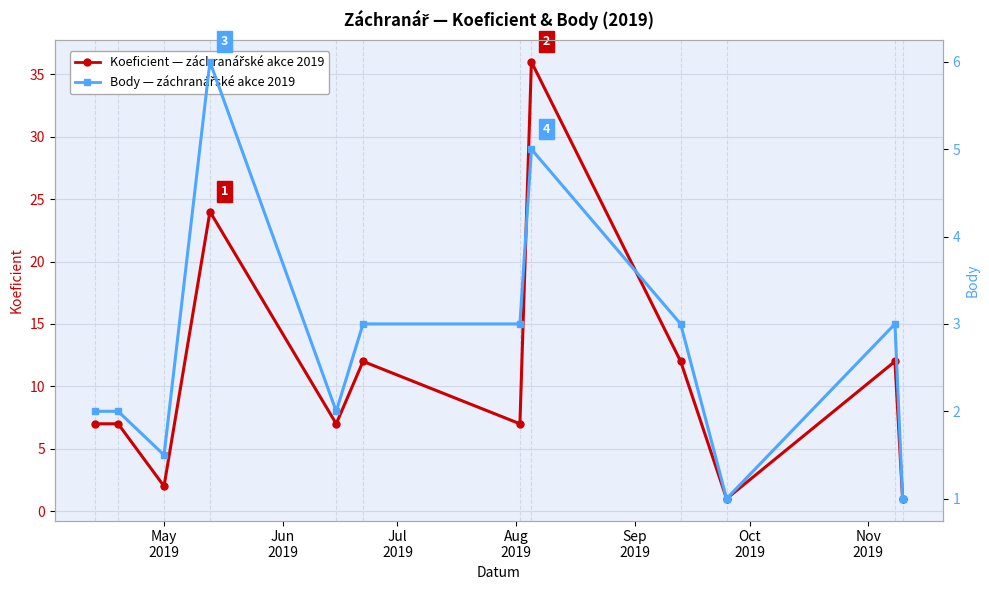

True or false: Body has a value of 3.0 at Nov
2019.

True